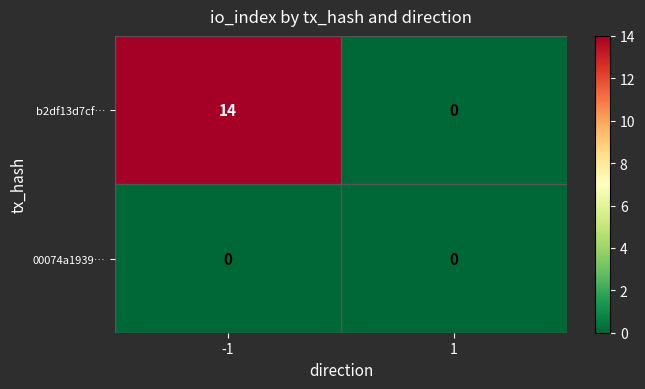

Rank the series by their average value, from highest to lowest.

b2df13d7cf…, 00074a1939…